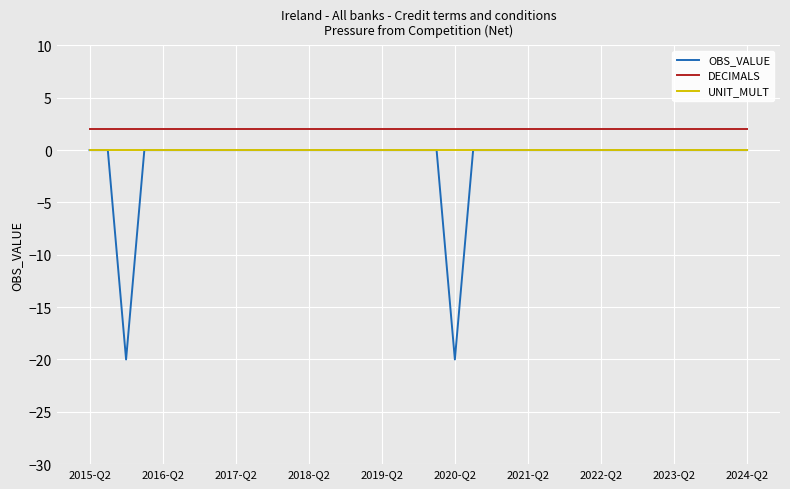

What is the lowest value of the OBS_VALUE series?

-20